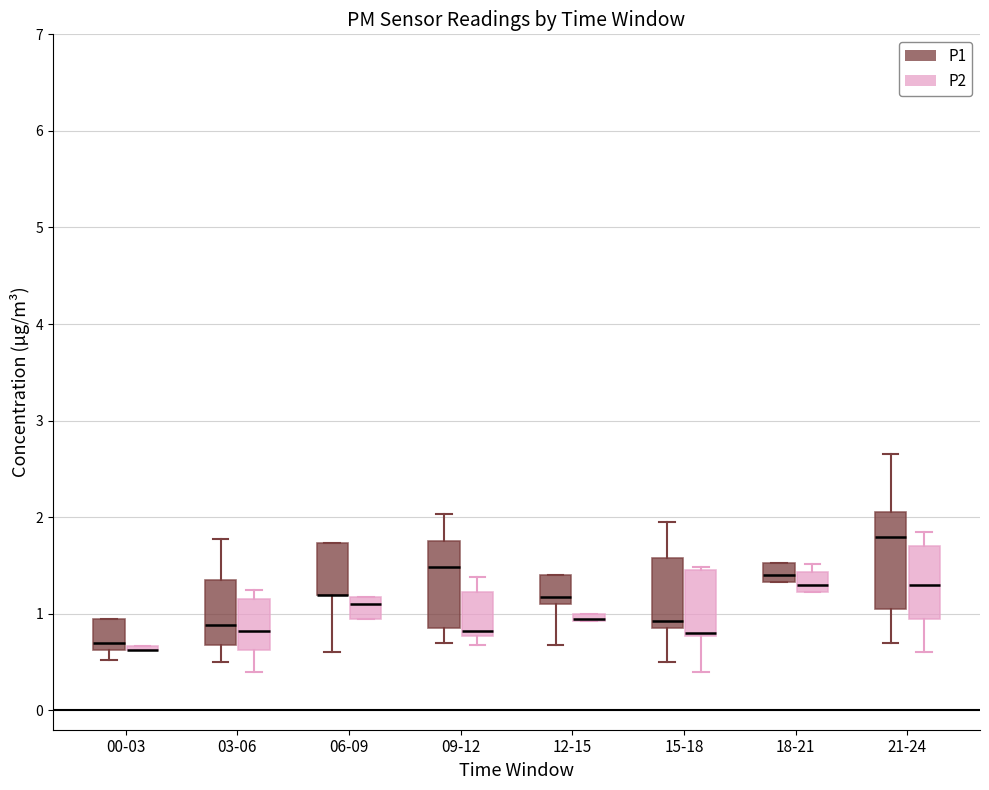

Where is the upper edge of the box for 21-24 (P1) on the y-axis? The values are not printed on the chart, so give them approximately, as read against the axis.

2.1